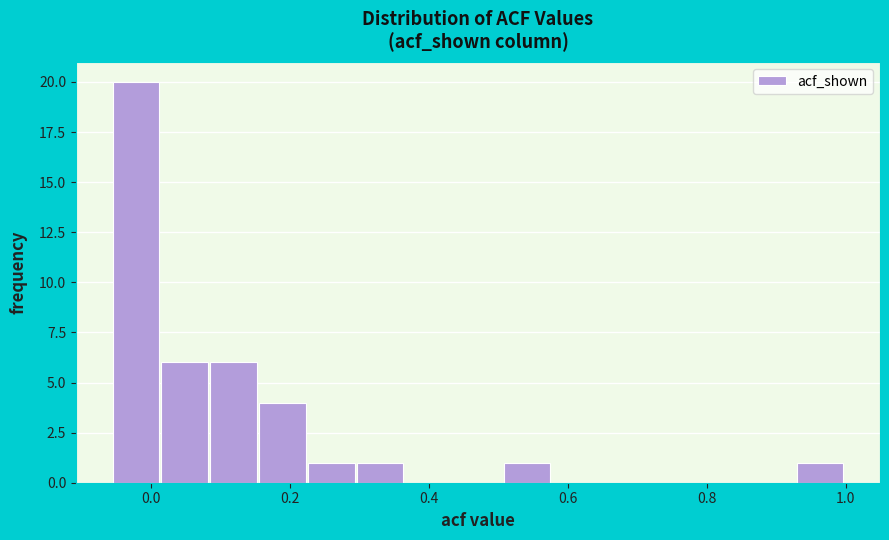

Read against the x-axis, roughly where is the centre of the tallest bar?

-0.02